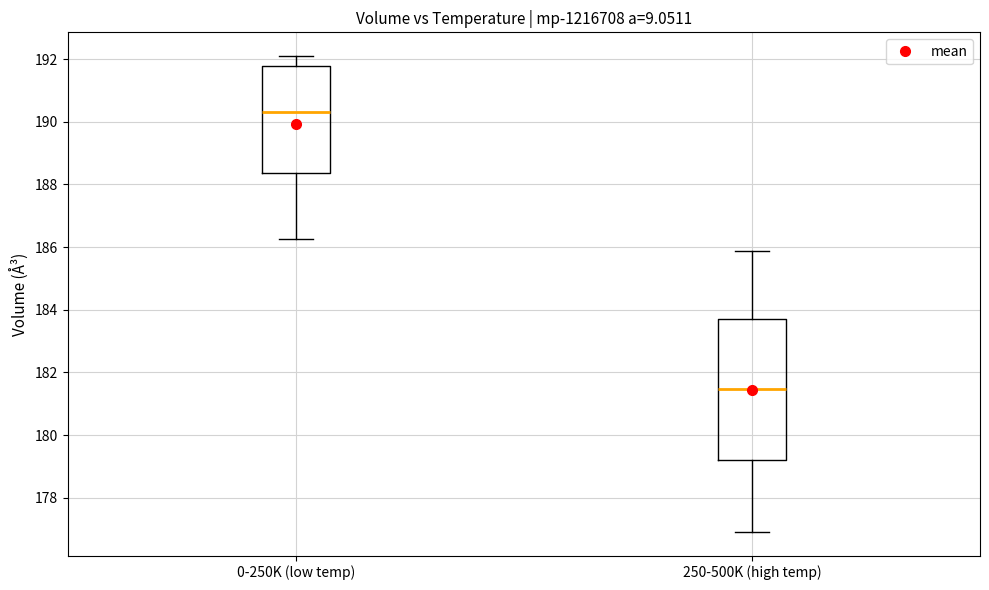

Reading left to right, transcribe this box plot: for each box, give where its median line is, the range the box spans, and where its two whiskers end, as read against the y-axis. The values are not printed on the chart, so give them approximately, as read against the axis.

0-250K (low temp): median 190.4, box 188.4 to 191.8, whiskers 186.2 to 192.0
250-500K (high temp): median 181.4, box 179.2 to 183.8, whiskers 177.0 to 185.8